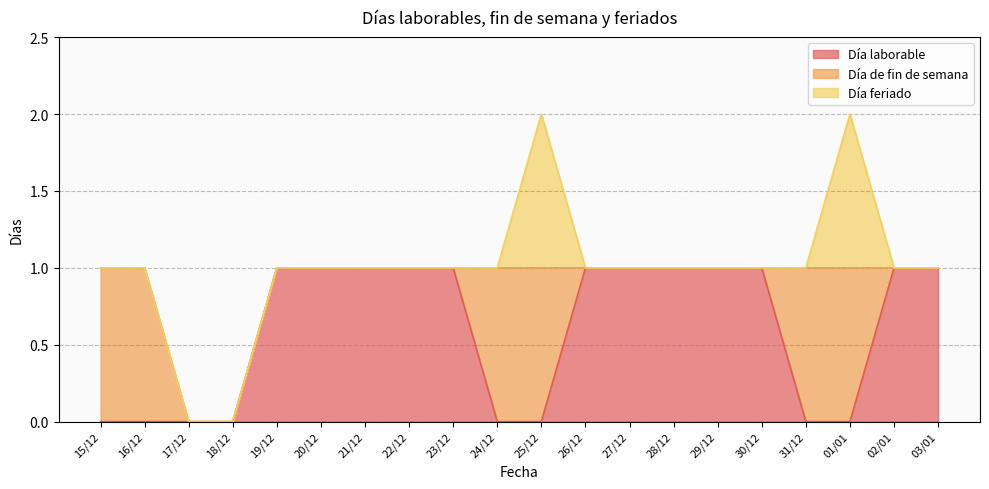

Reading left to right, list all the values displayed in this chart.

Día laborable: 0	0	0	0	1	1	1	1	1	0	0	1	1	1	1	1	0	0	1	1
Día de fin de semana: 1	1	0	0	0	0	0	0	0	1	1	0	0	0	0	0	1	1	0	0
Día feriado: 0	0	0	0	0	0	0	0	0	0	1	0	0	0	0	0	0	1	0	0